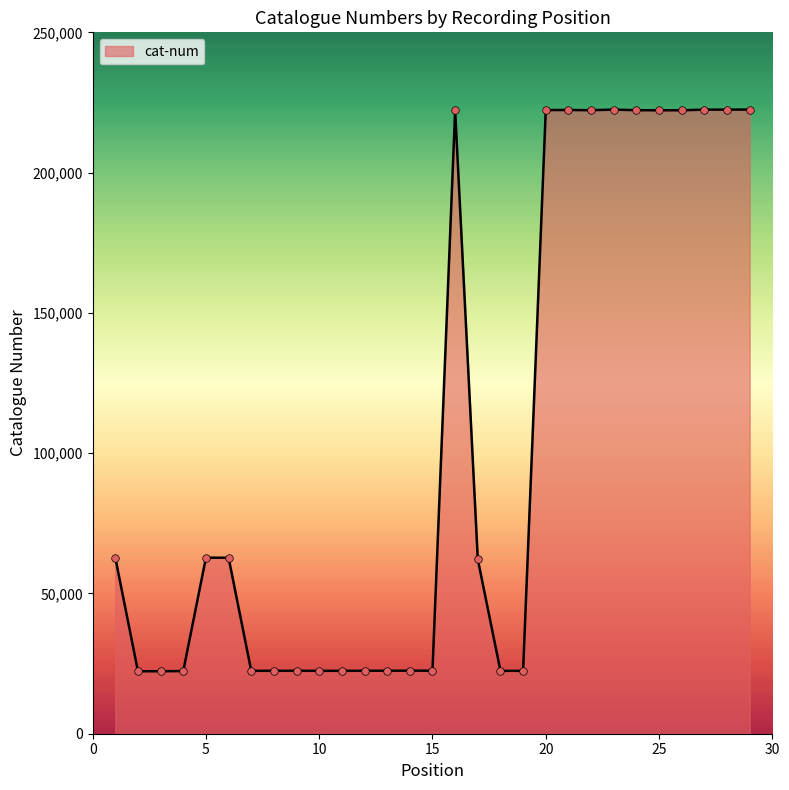

What is the smallest value displayed?

22258